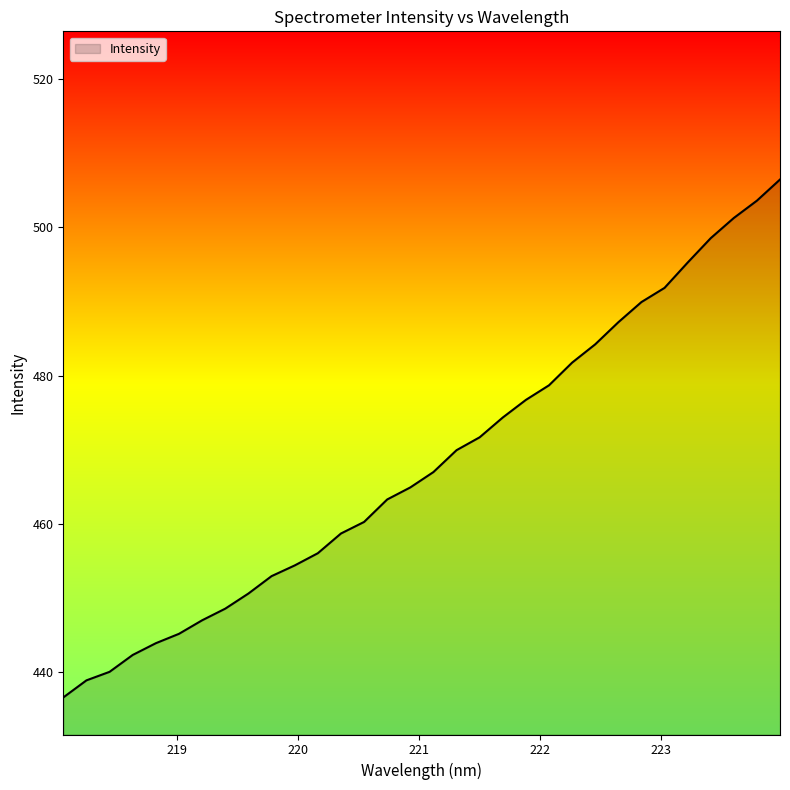

What is the maximum value shown in the chart?

506.5